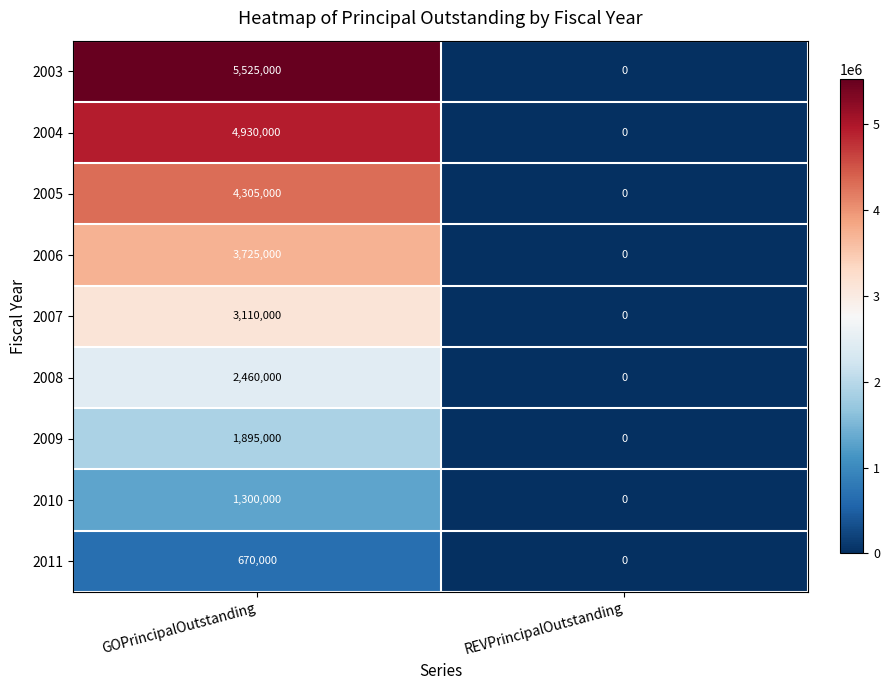

What is the spread (max minus min) of values at GOPrincipalOutstanding?

4855000